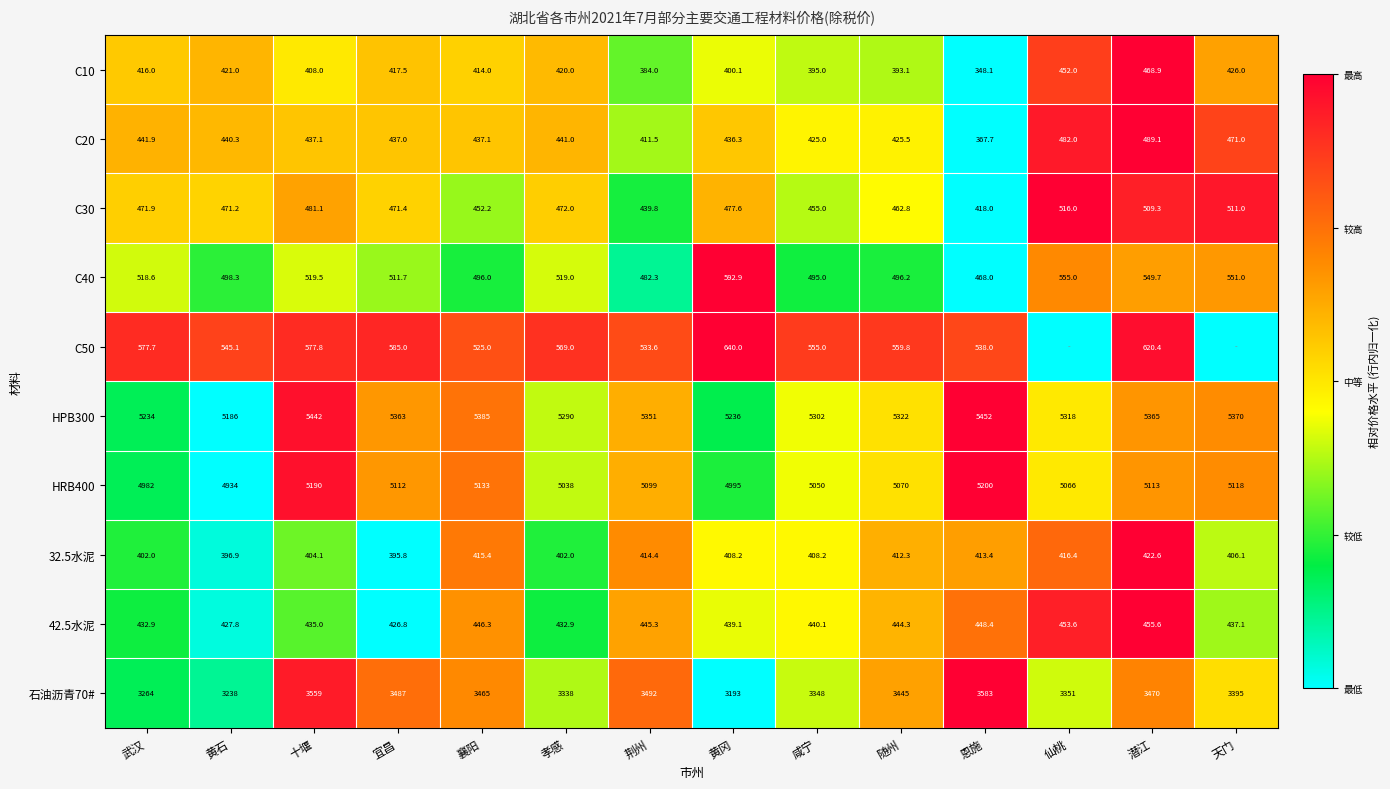

Read the 石油沥青70# value at 黄石.

3238.0